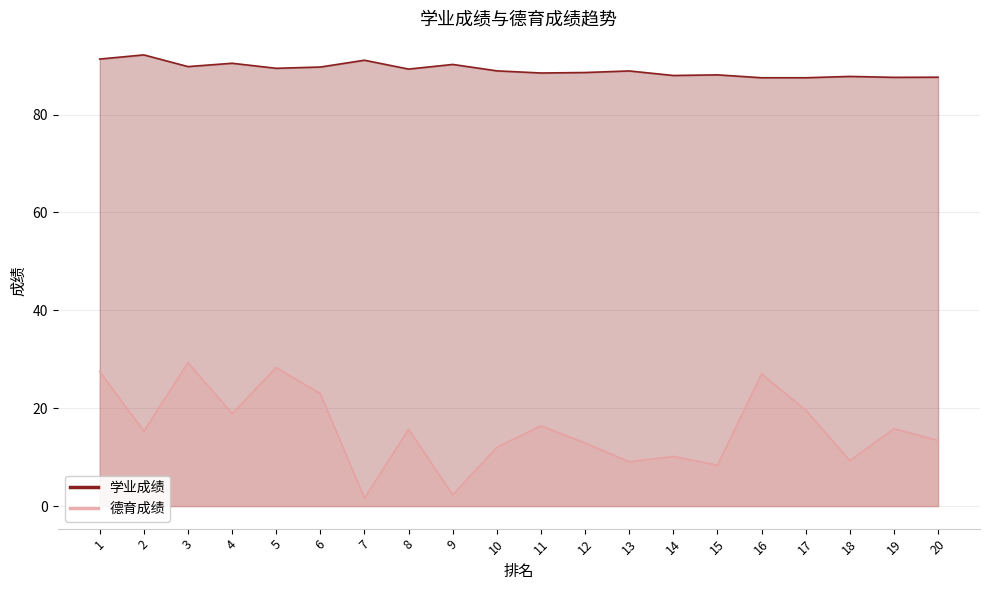

True or false: 德育成绩 and 学业成绩 intersect in this chart.

False